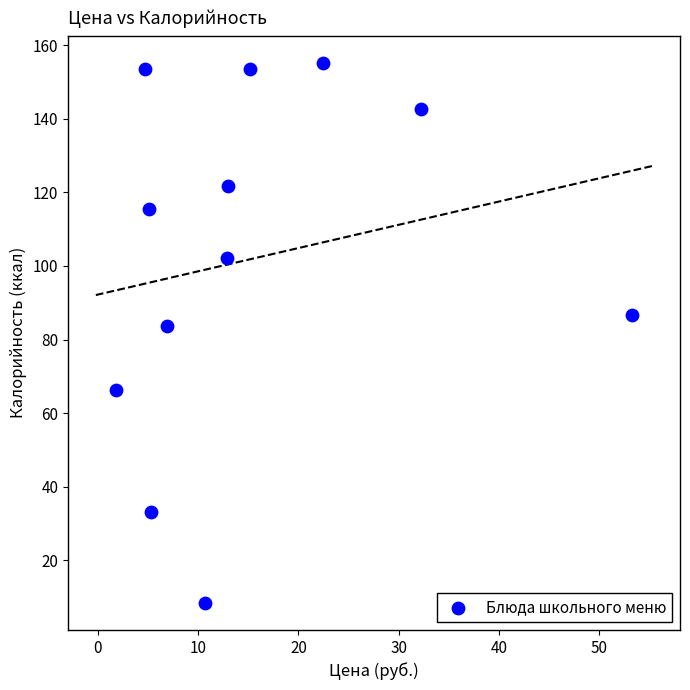

What is the average Y value?

101.9